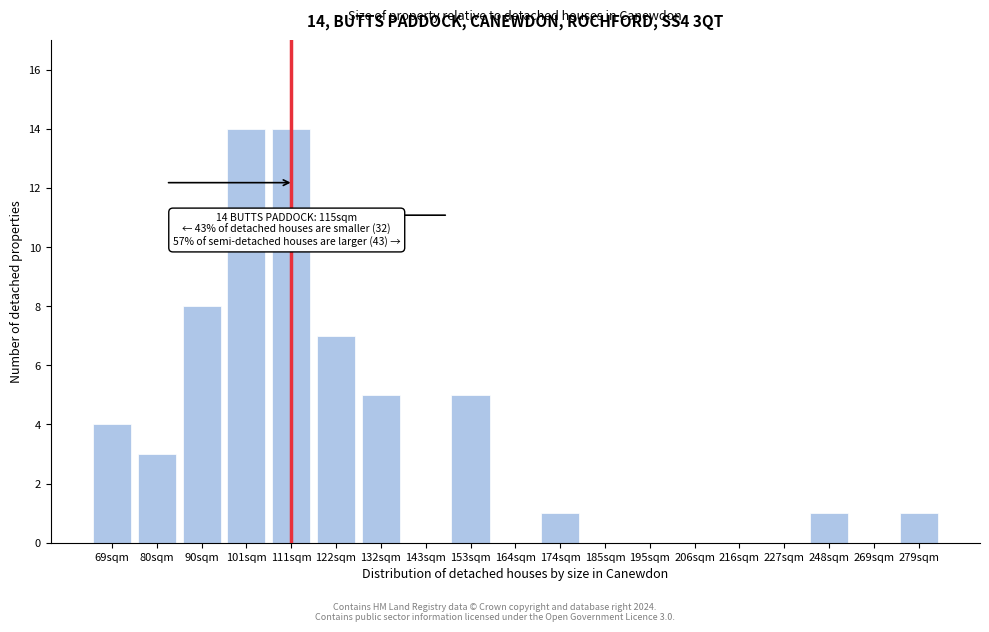

Reading left to right, list all the values displayed in this chart.

69sqm=4	80sqm=3	90sqm=8	101sqm=14	111sqm=14	122sqm=7	132sqm=5	143sqm=0	153sqm=5	164sqm=0	174sqm=1	185sqm=0	195sqm=0	206sqm=0	216sqm=0	227sqm=0	248sqm=1	269sqm=0	279sqm=1